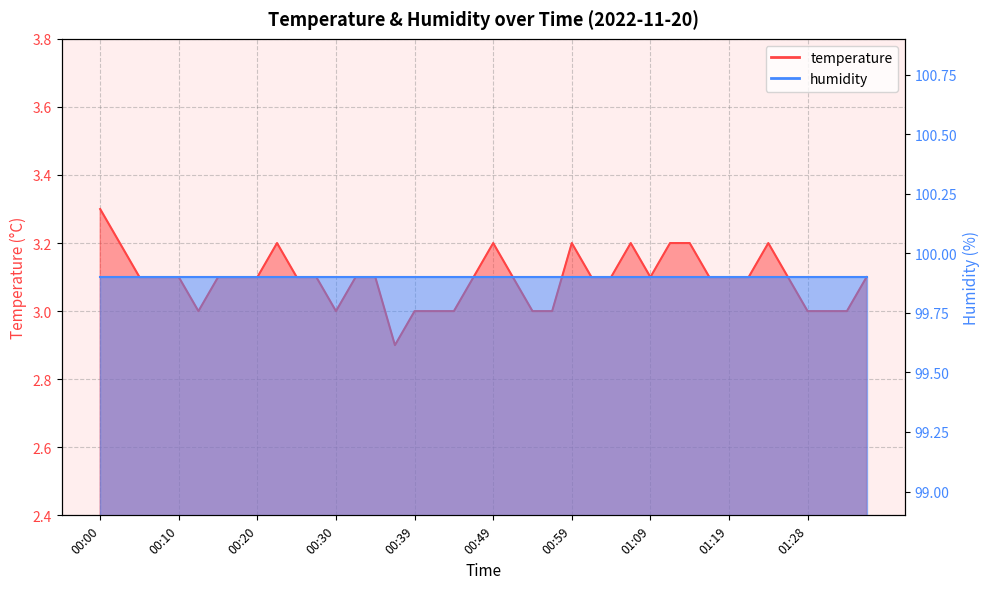

Reading left to right, list all the values displayed in this chart.

00:00=3.3	00:03=3.2	00:05=3.1	00:08=3.1	00:10=3.1	00:13=3.0	00:15=3.1	00:17=3.1	00:20=3.1	00:22=3.2	00:25=3.1	00:27=3.1	00:30=3.0	00:32=3.1	00:34=3.1	00:37=2.9	00:39=3.0	00:42=3.0	00:44=3.0	00:47=3.1	00:49=3.2	00:51=3.1	00:54=3.0	00:56=3.0	00:59=3.2	01:01=3.1	01:04=3.1	01:06=3.2	01:09=3.1	01:11=3.2	01:13=3.2	01:16=3.1	01:19=3.1	01:21=3.1	01:23=3.2	01:26=3.1	01:28=3.0	01:31=3.0	01:33=3.0	01:36=3.1